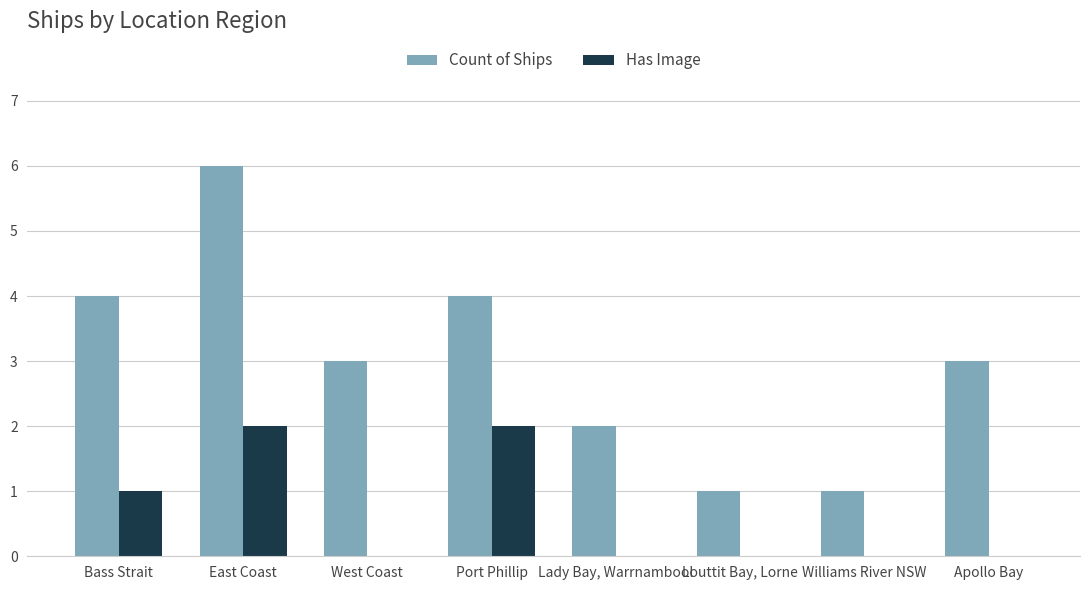

How many data points does each series have?

8